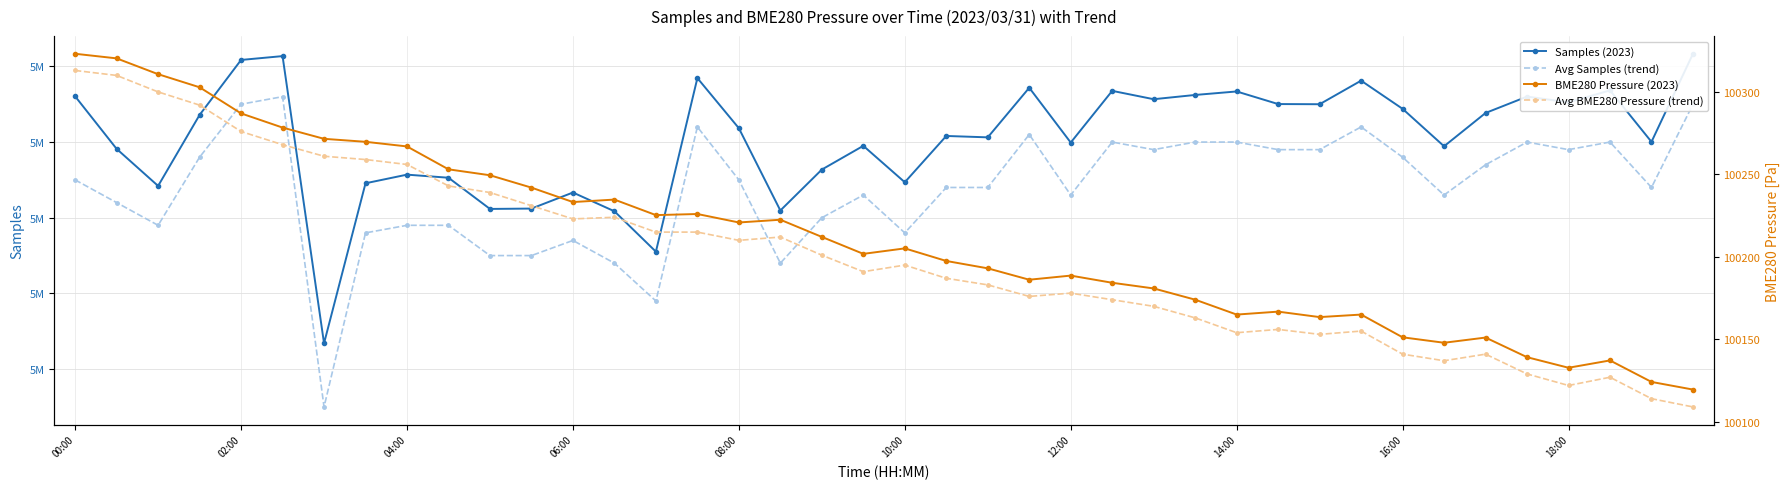

How many data points in Avg Samples (trend) are above 5025000?

18